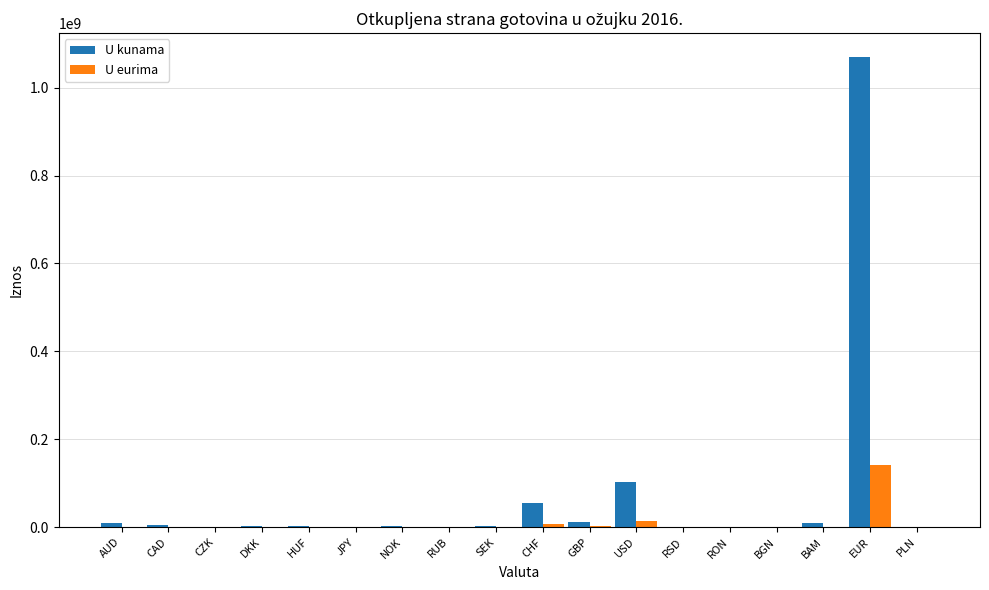

At which label does U eurima reach its peak?

EUR